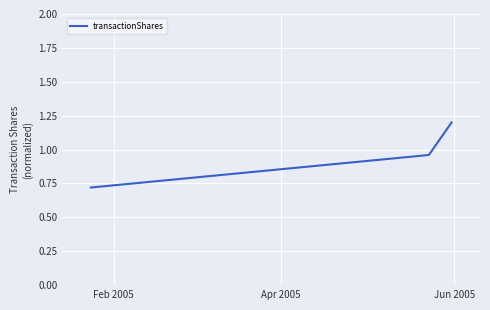

What is the sum of all values?

2.9